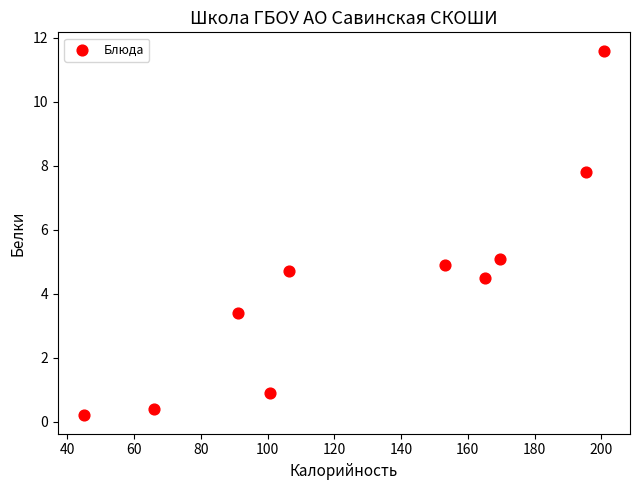

What is the range of Y values (max minus min)?

11.4